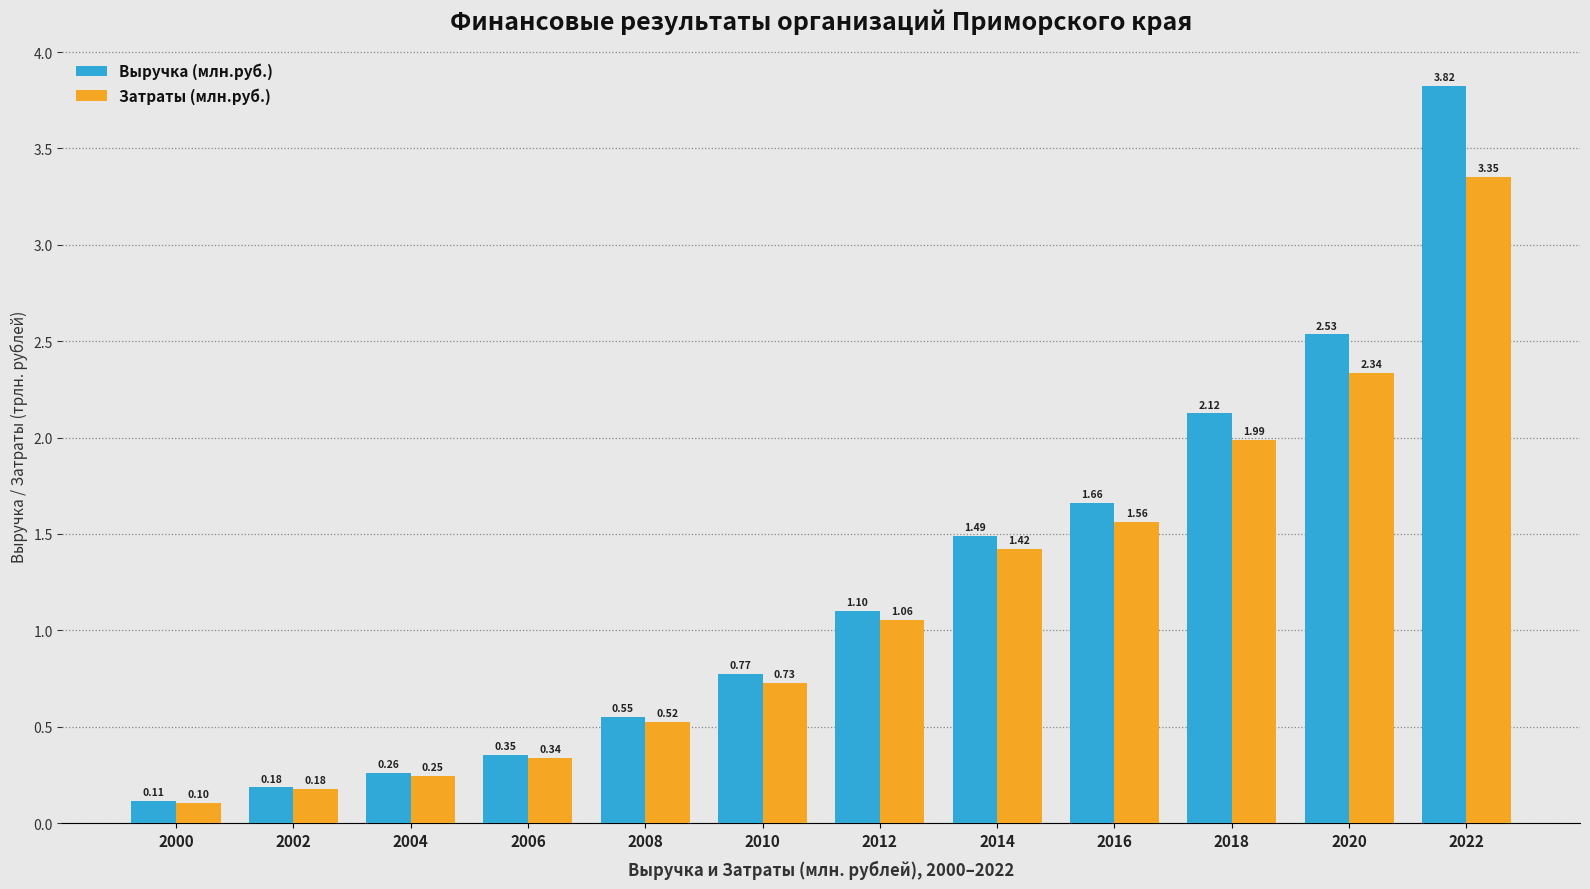

Which series has the widest spread of values?

Выручка (млн.руб.)